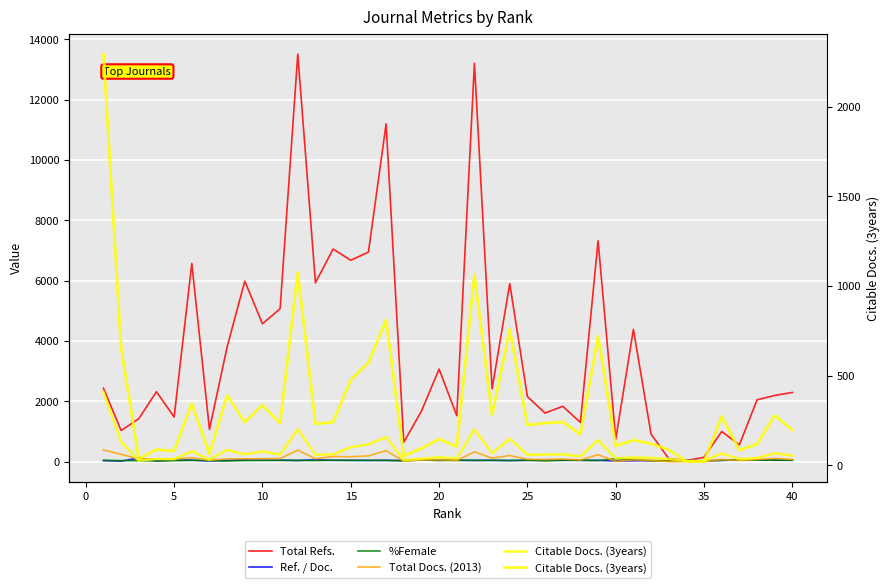

True or false: Total Docs. (2013) and Citable Docs. (3years) cross at least once.

True